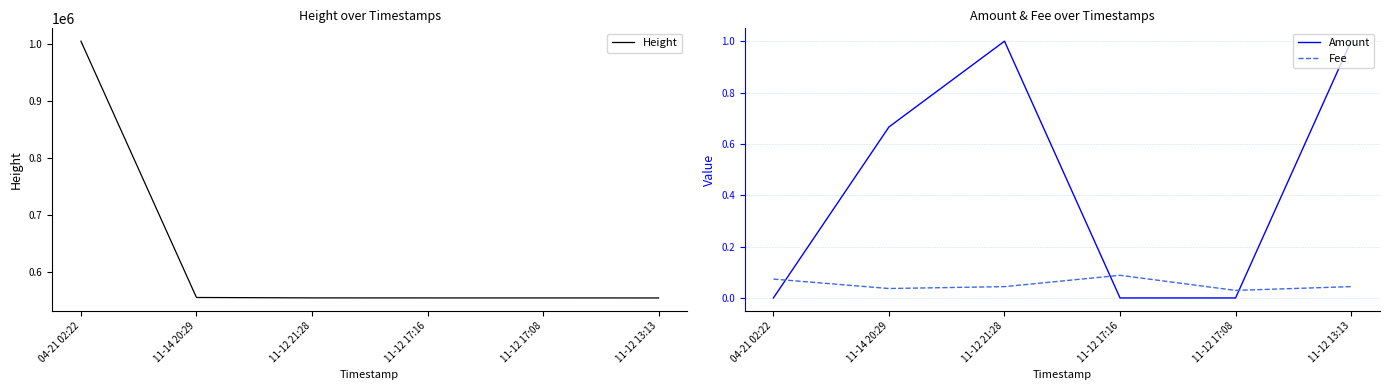

What value does the Amount series have at 11-12 21:28?

1.0